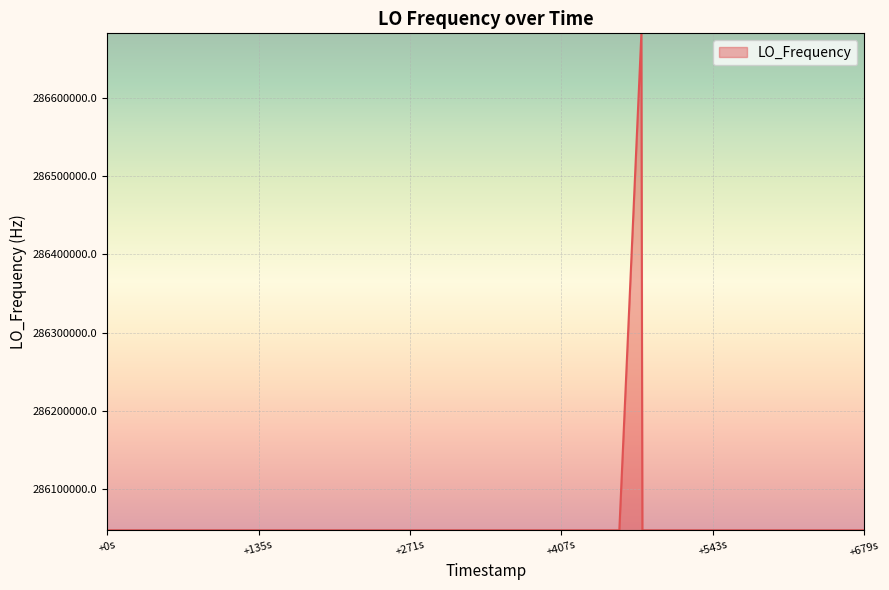

What is the greatest value displayed?

286682705.4